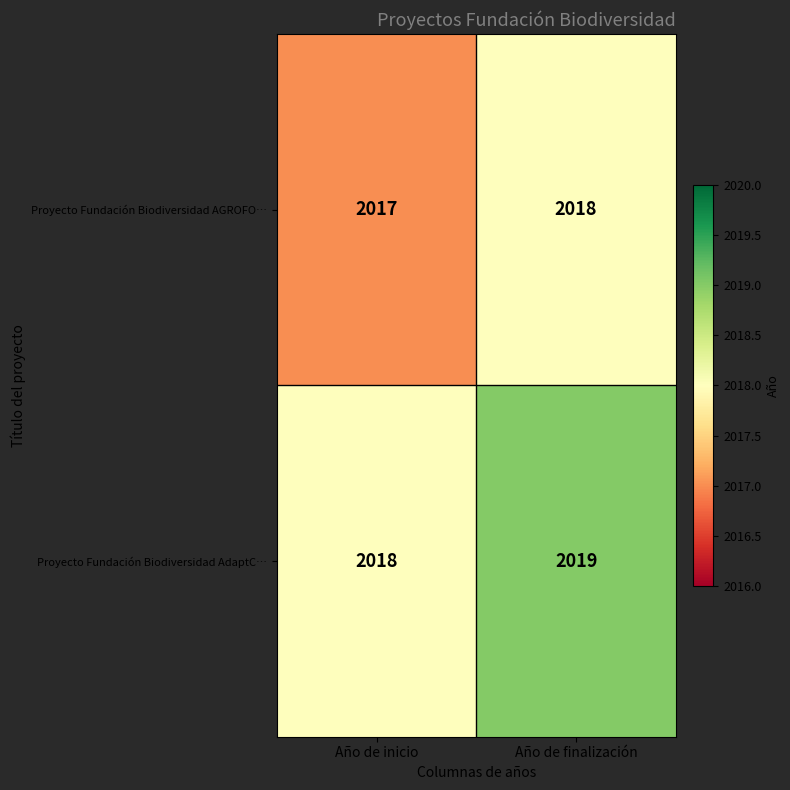

What is the sum of the Proyecto Fundación Biodiversidad AdaptC… values at Año de inicio and Año de finalización?

4037